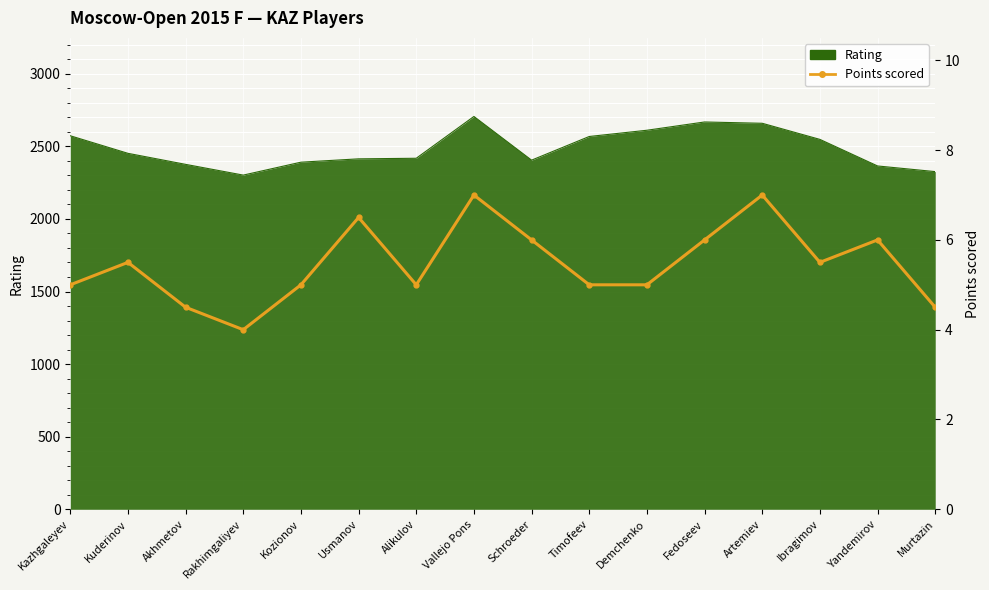

How many data points are less than 5?

3